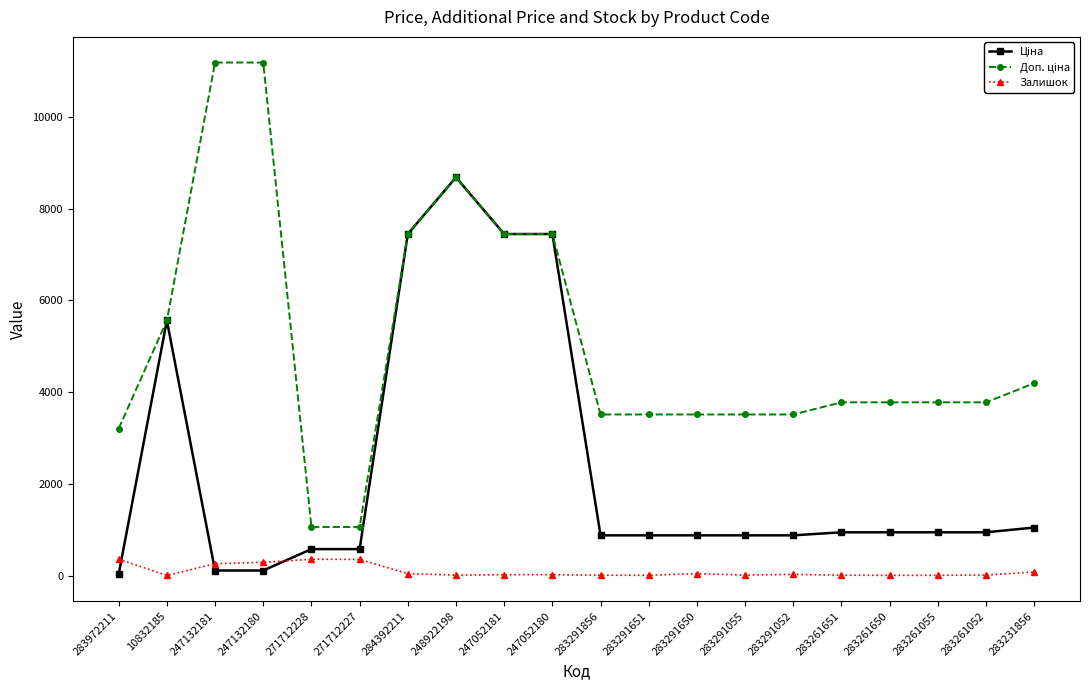

At which category is the sum across all series the highest?

248922198